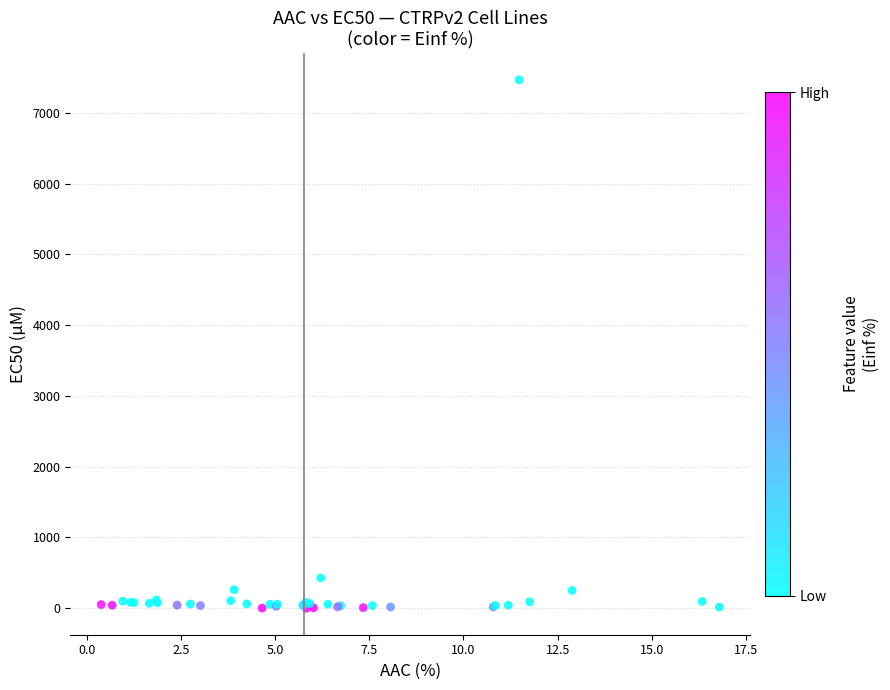

What Y value in the scatter plot is closest to 3730?

424.5